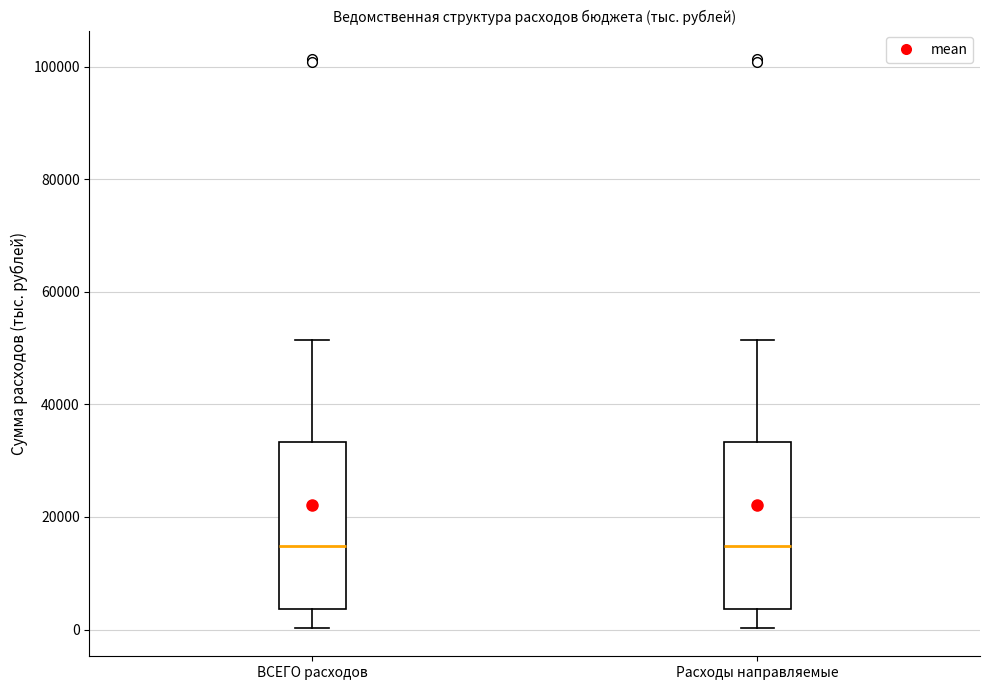

Where is the upper edge of the box for ВСЕГО расходов on the y-axis? The values are not printed on the chart, so give them approximately, as read against the axis.

34000